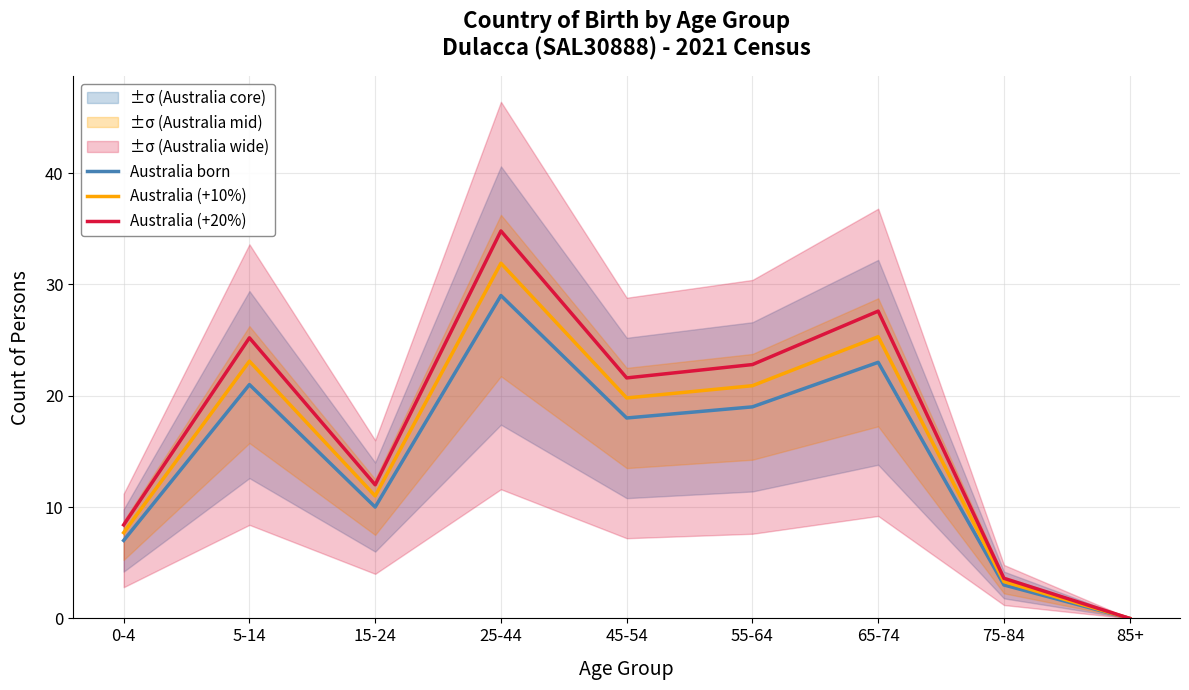

How many data points in Australia (+10%) are less than 19?

4